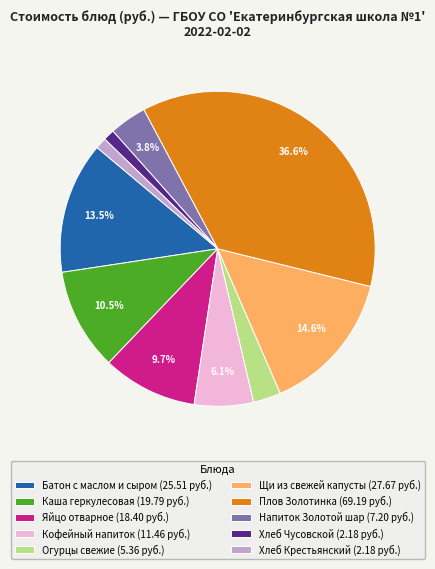

True or false: Щи из свежей капусты accounts for 7% of the total.

False